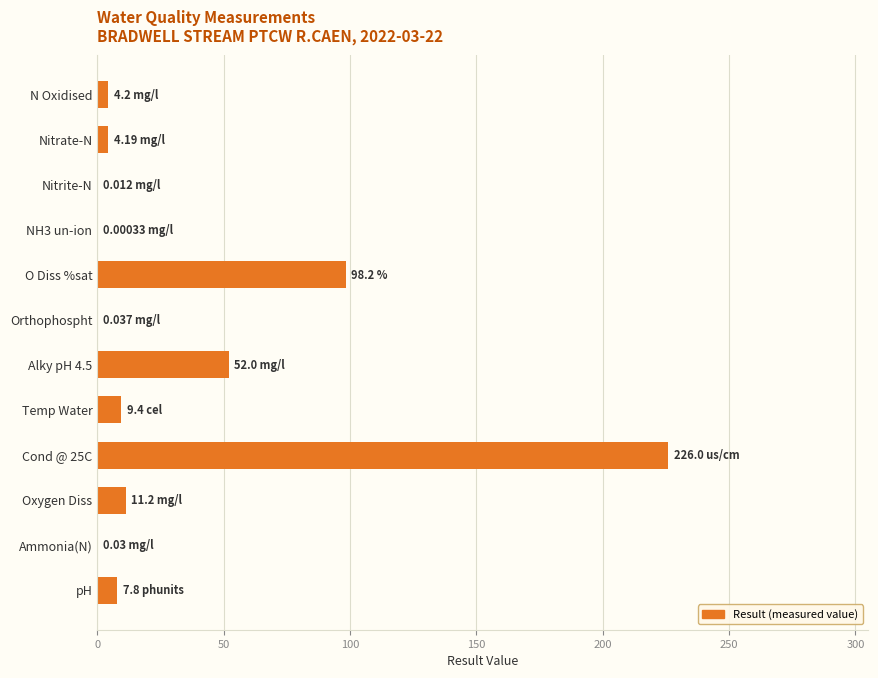

What is the ratio of the value at Cond @ 25C to the value at Alky pH 4.5?

4.3